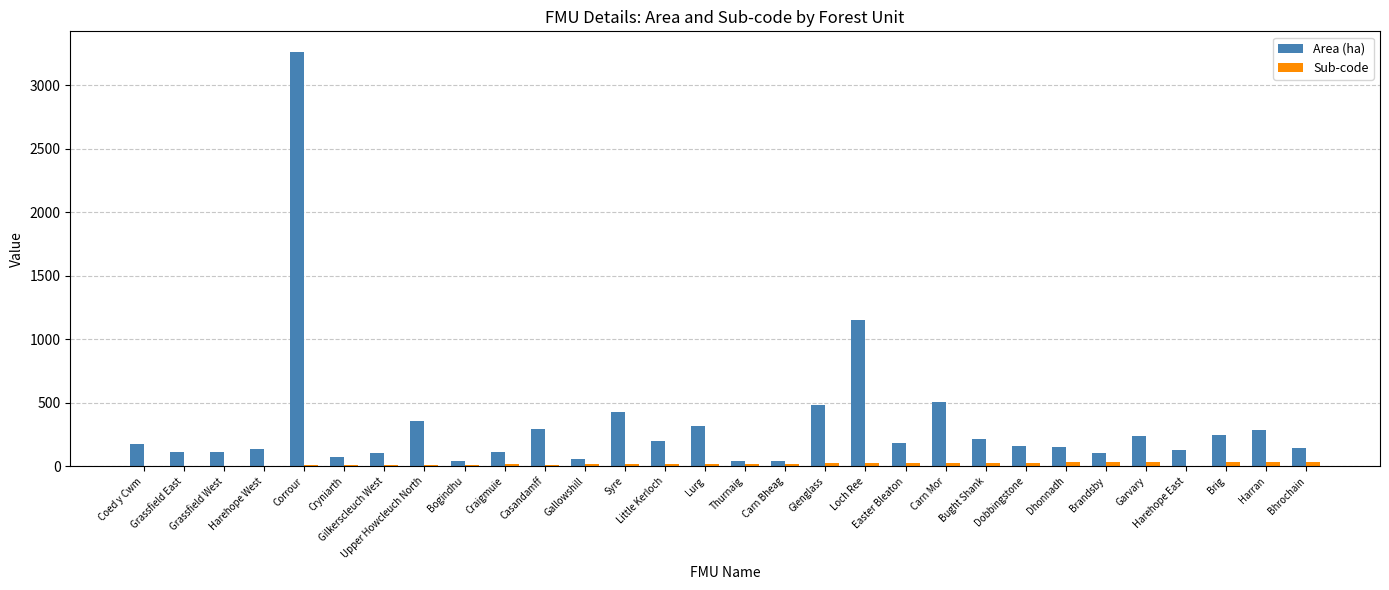

Is the value of Sub-code at Corrour greater than the value of Area (ha) at Brig?

No